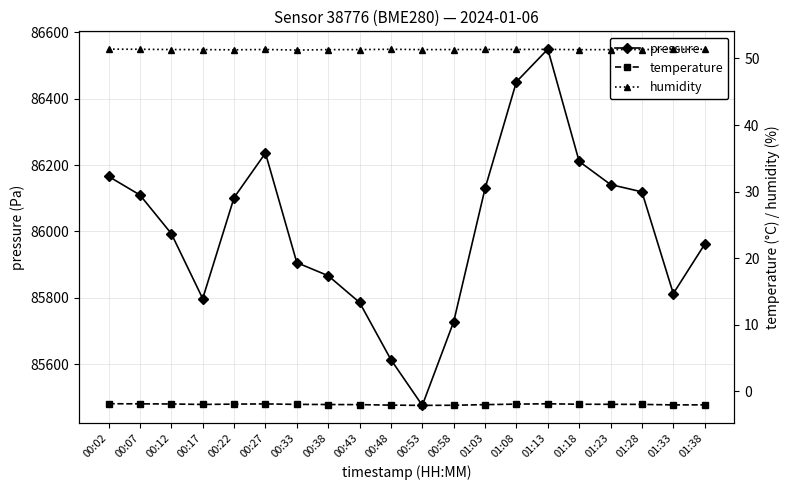

The temperature series shows -1.9 at 00:22. True or false?

True